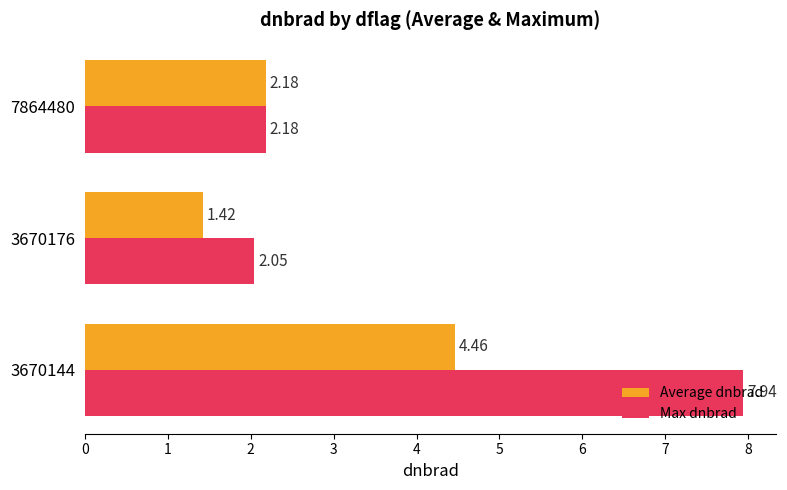

What is the difference between the maximum and second lowest values in the Max dnbrad series?

5.8